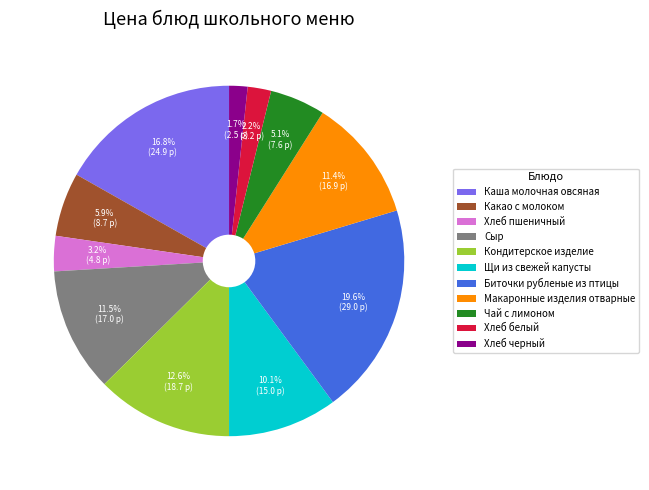

To the nearest percent, what is the difference between the largest and smallest slice percentages?

18%